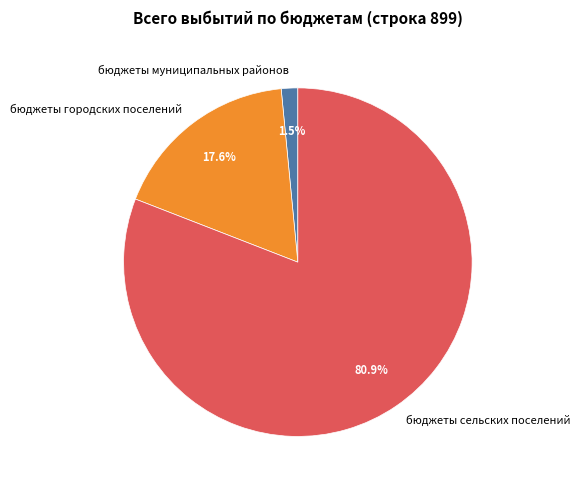

What is the ratio of the value at бюджеты сельских поселений to the value at бюджеты городских поселений?

4.6